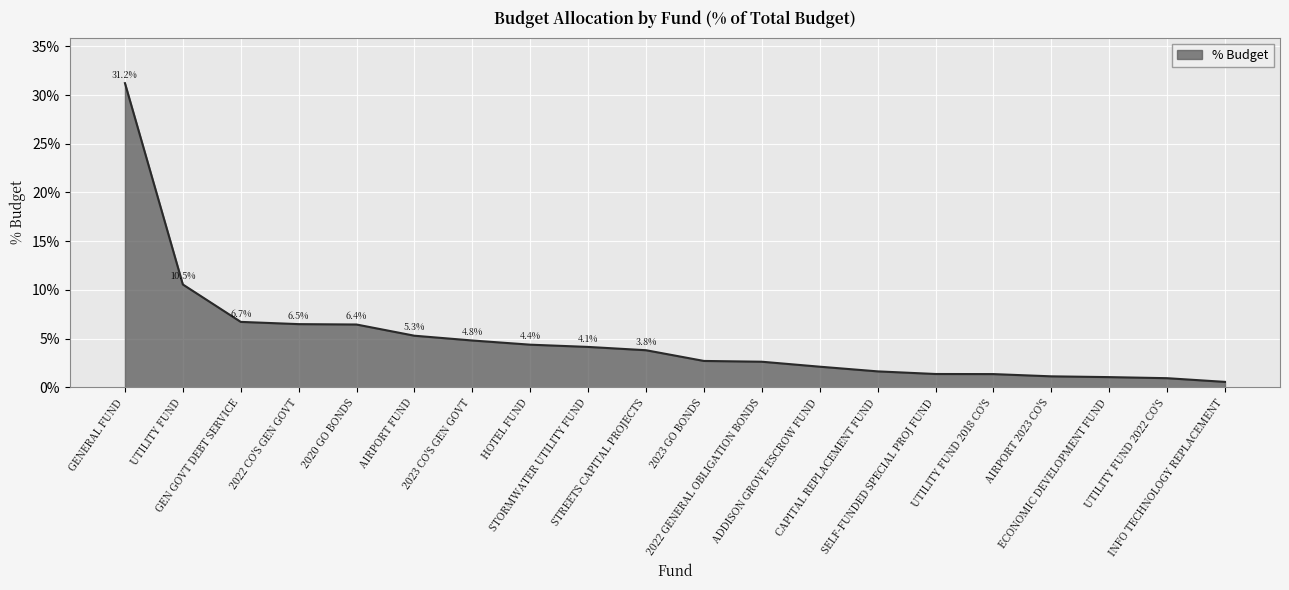

Does the chart have visible grid lines?

Yes